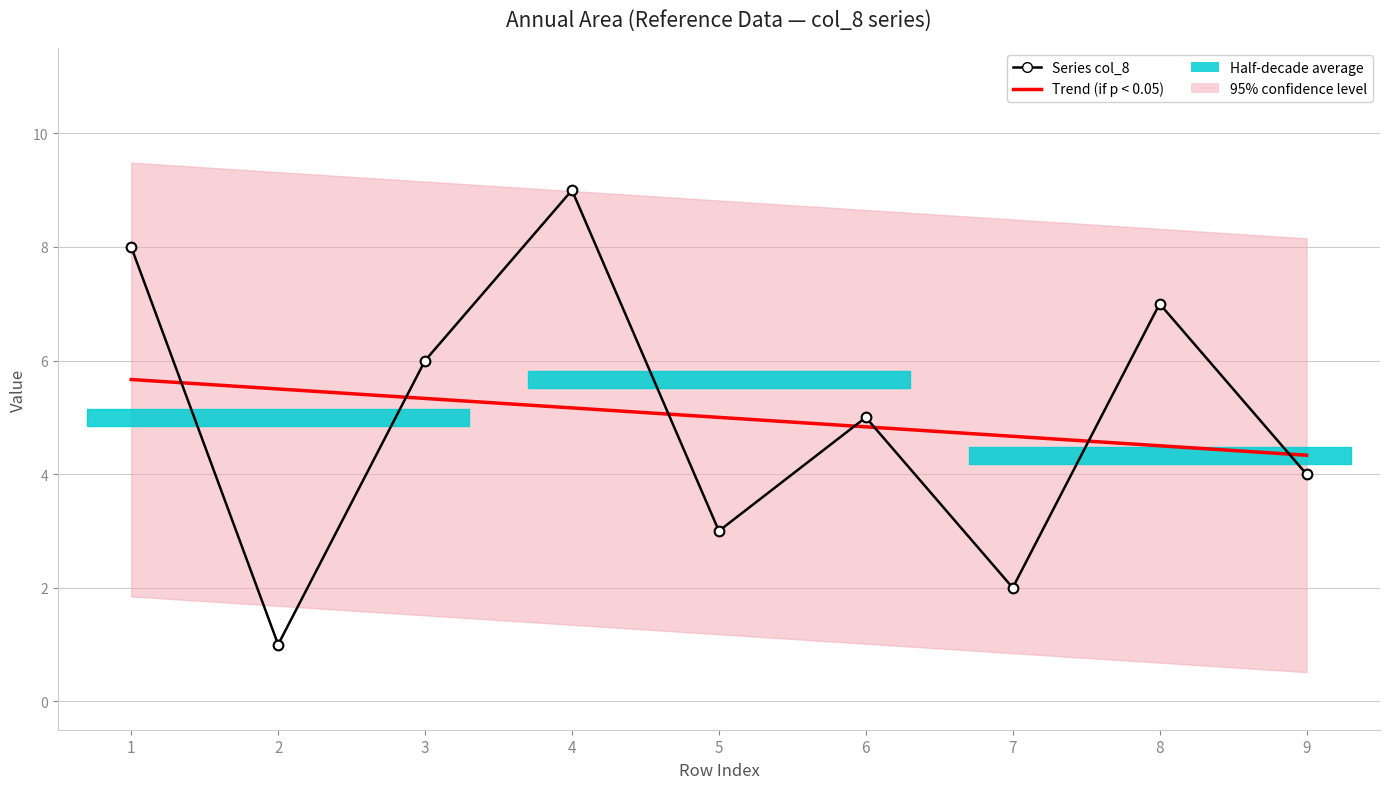

Which category has the lowest value across all series?

2